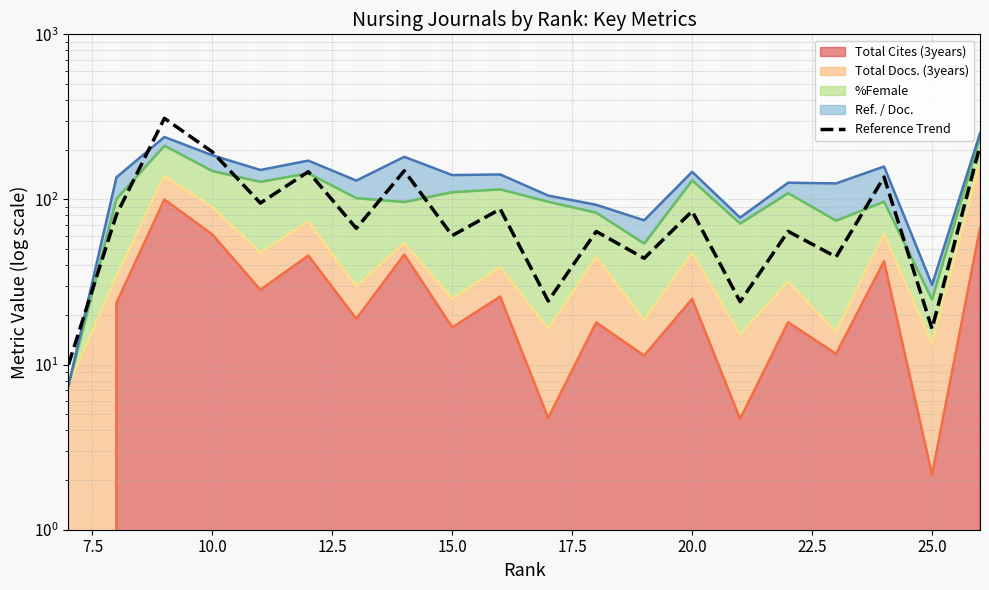

True or false: Total Cites (3years) (edge) and %Female (edge) cross at least once.

False